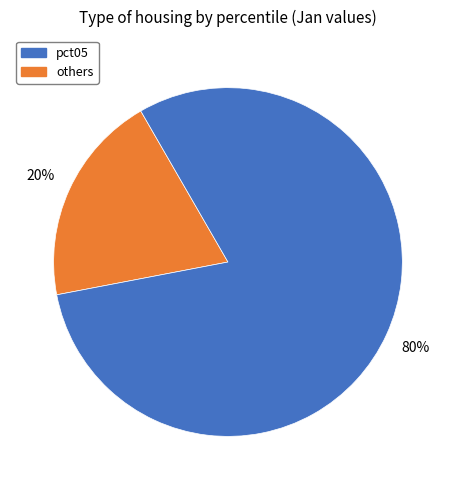

Combined, do others and pct05 account for over 50%?

Yes